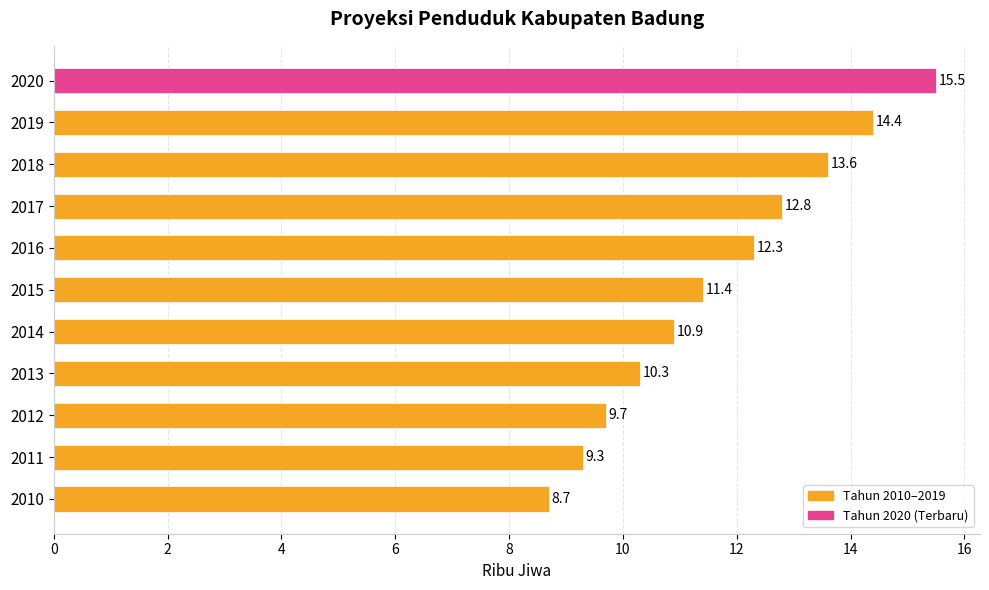

Reading top to bottom, list all the values displayed in this chart.

2020=15.5	2019=14.4	2018=13.6	2017=12.8	2016=12.3	2015=11.4	2014=10.9	2013=10.3	2012=9.7	2011=9.3	2010=8.7